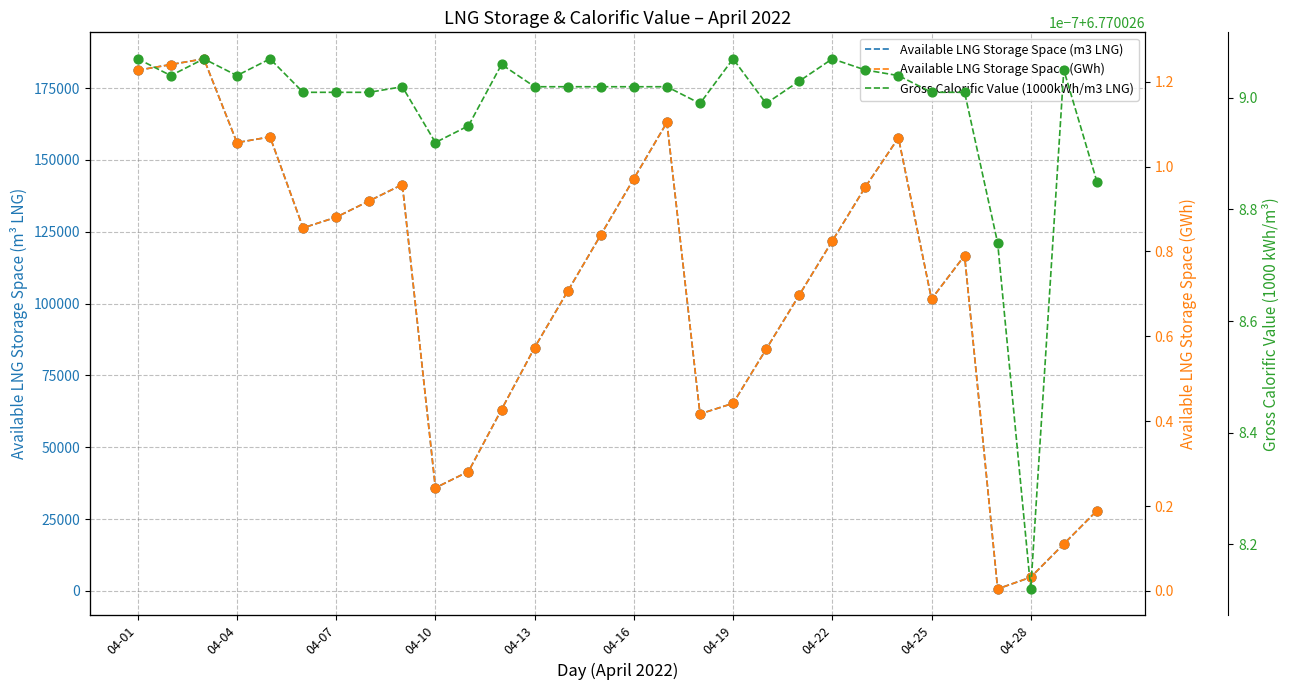

Which series has the largest total across all categories?

Available LNG Storage Space (m3 LNG)